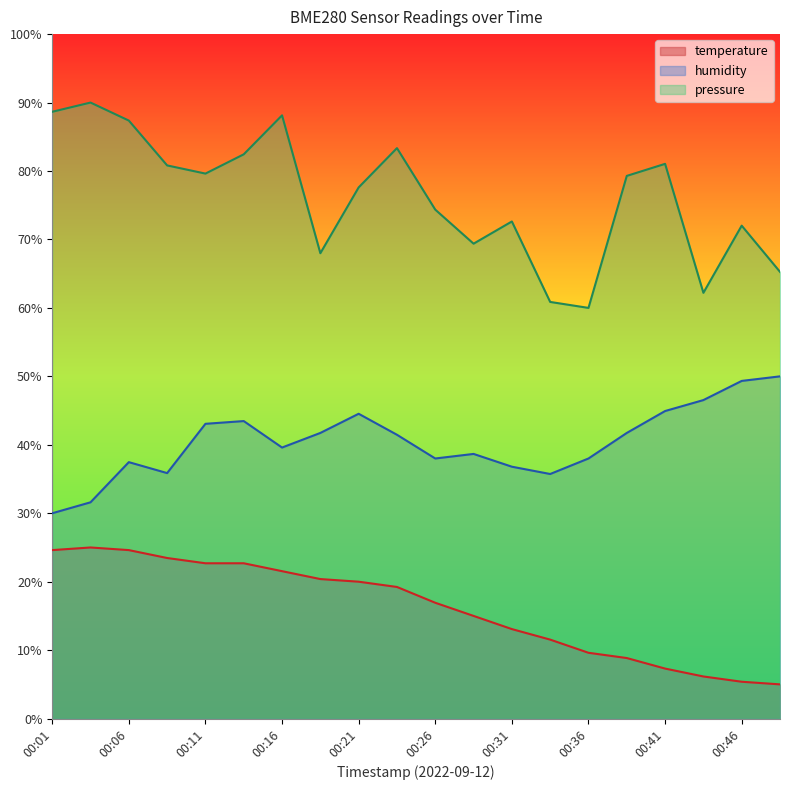

Which series has the largest total across all categories?

pressure